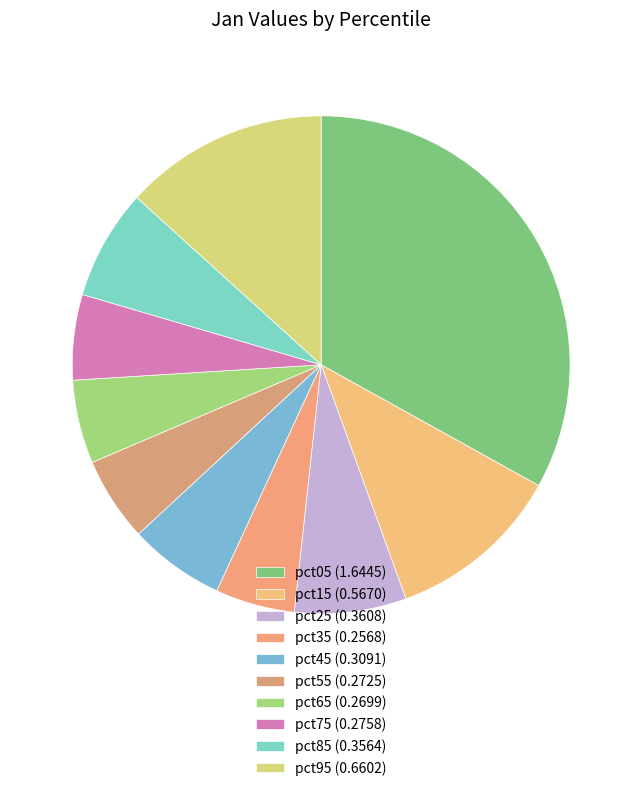

To the nearest percent, what is the difference between the pct75 and pct85 slice percentages?

2%